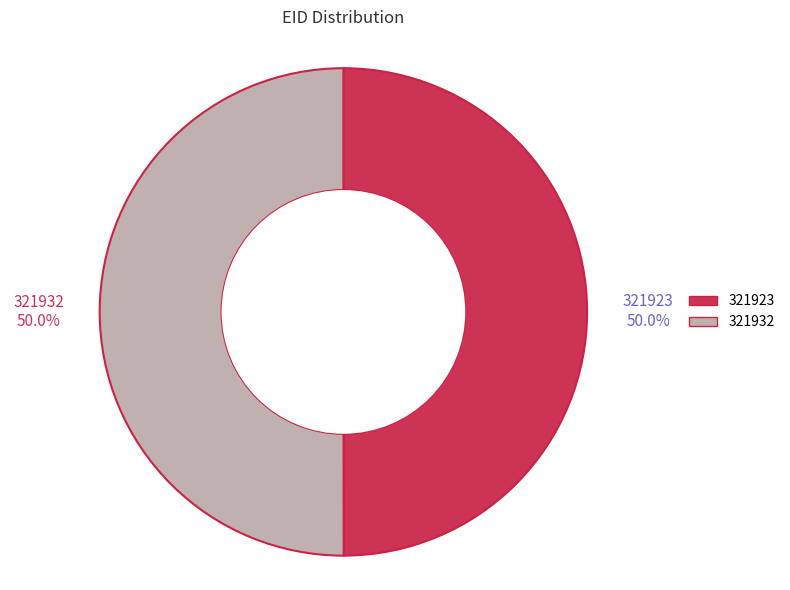

Approximately how many times larger is the value at 321932 compared to 321923?

1.0